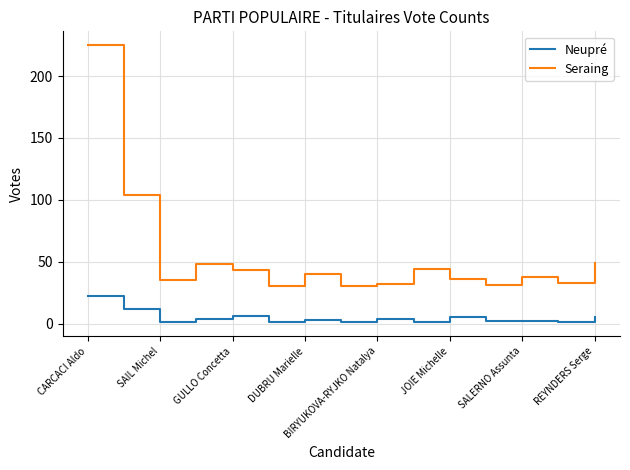

Rank the series by their average value, from lowest to highest.

Neupré, Seraing